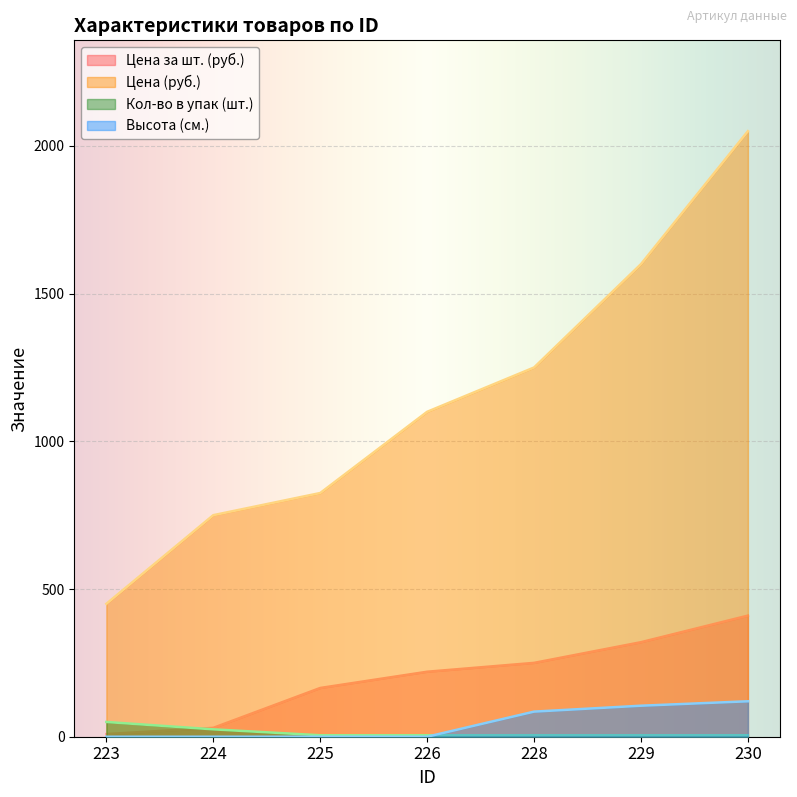

The value of Цена (руб.) at 225 is 486. True or false?

False